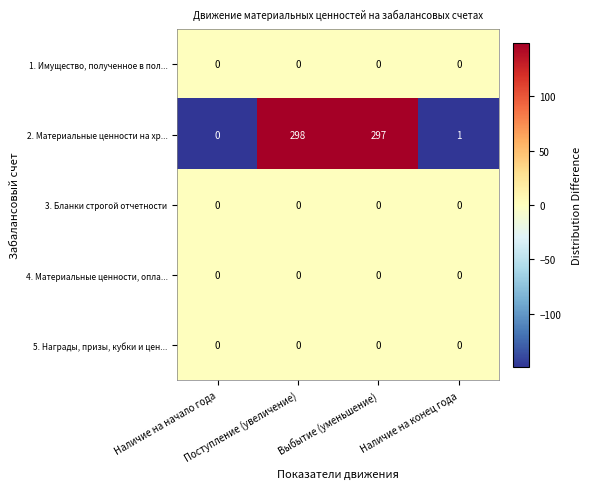

Which series has the widest spread of values?

2. Материальные ценности на хр...